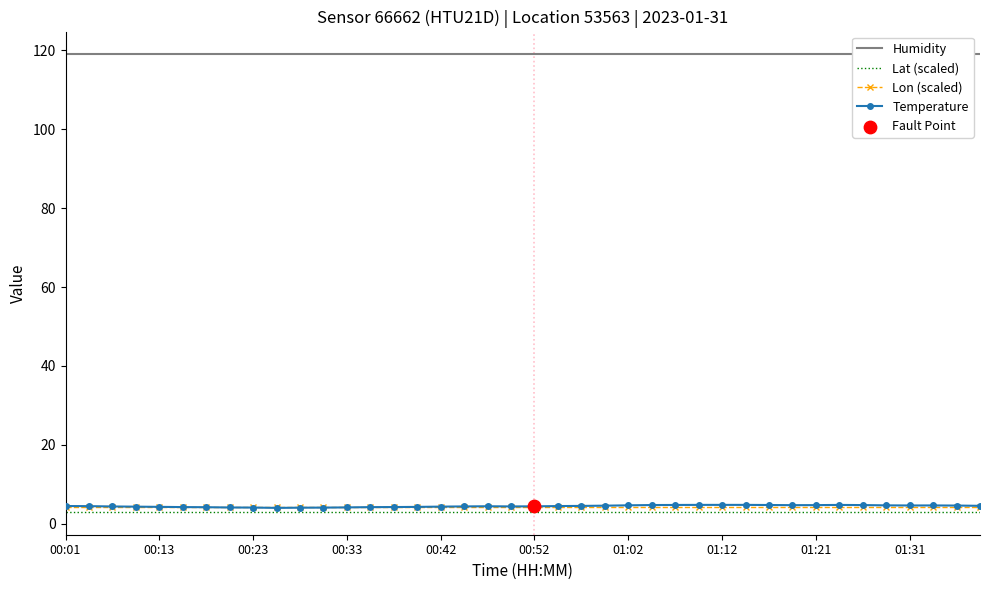

At which category is the sum across all series the highest?

27